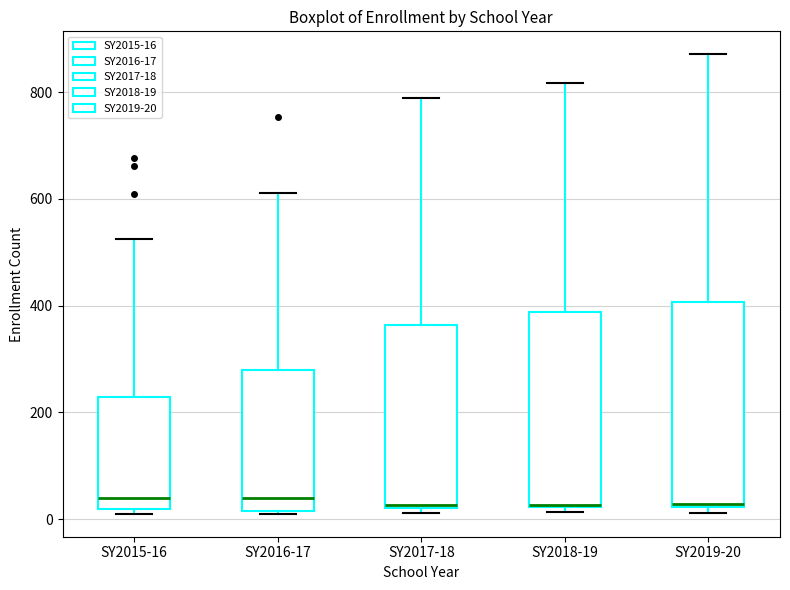

Reading left to right, transcribe this box plot: for each box, give where its median line is, the range the box spans, and where its two whiskers end, as read against the y-axis. The values are not printed on the chart, so give them approximately, as read against the axis.

SY2015-16: median 40, box 20 to 220, whiskers 20 (just below the box's lower edge) to 520
SY2016-17: median 40, box 20 to 280, whiskers 20 to 620
SY2017-18: median 20, box 20 to 360, whiskers 20 (just below the box's lower edge) to 780
SY2018-19: median 20, box 20 to 380, whiskers 20 (just below the box's lower edge) to 820
SY2019-20: median 20 (just above the box's lower edge), box 20 to 400, whiskers 20 (just below the box's lower edge) to 880